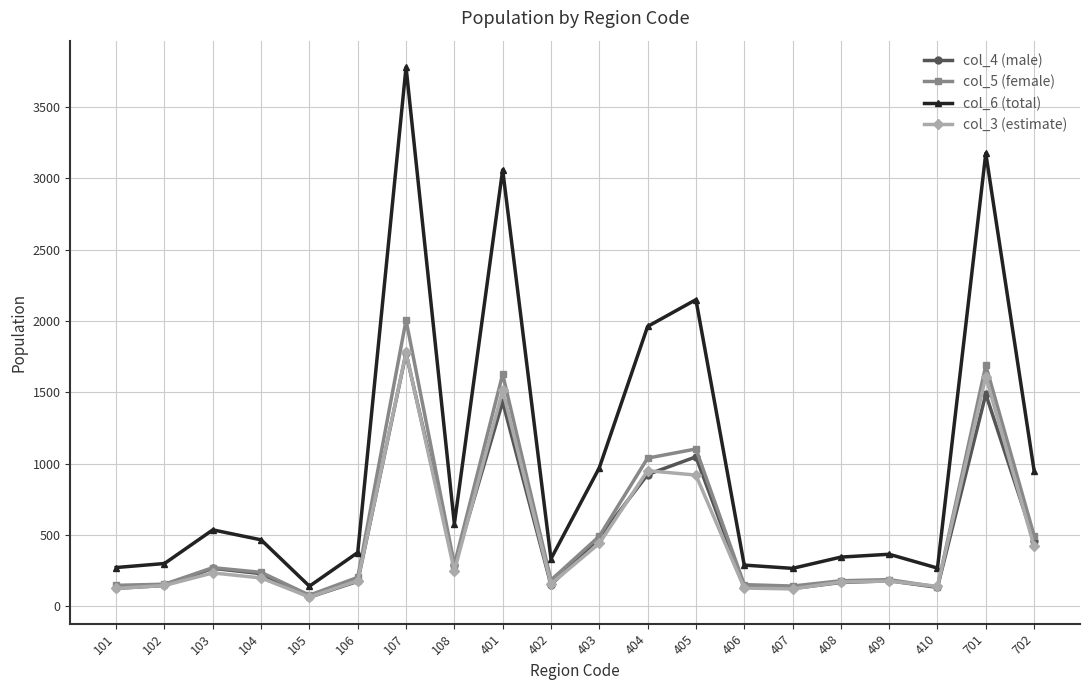

What is the value of the col_3 (estimate) point at the 18th from the left?

139